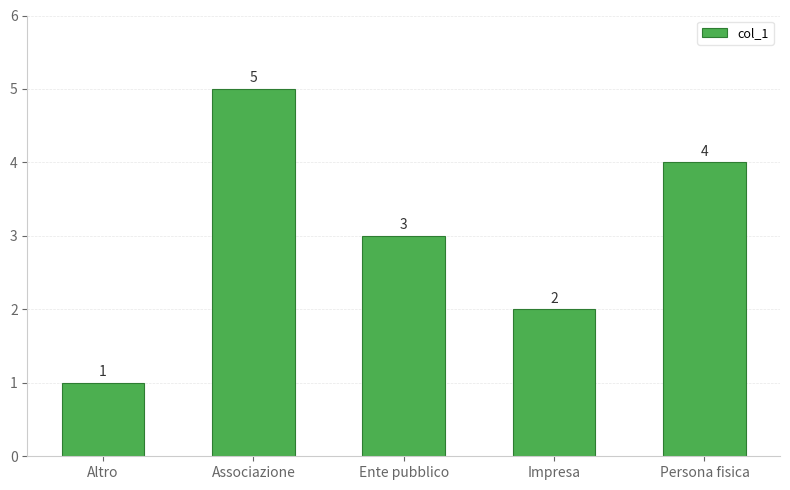

What is the sum of all values?

15